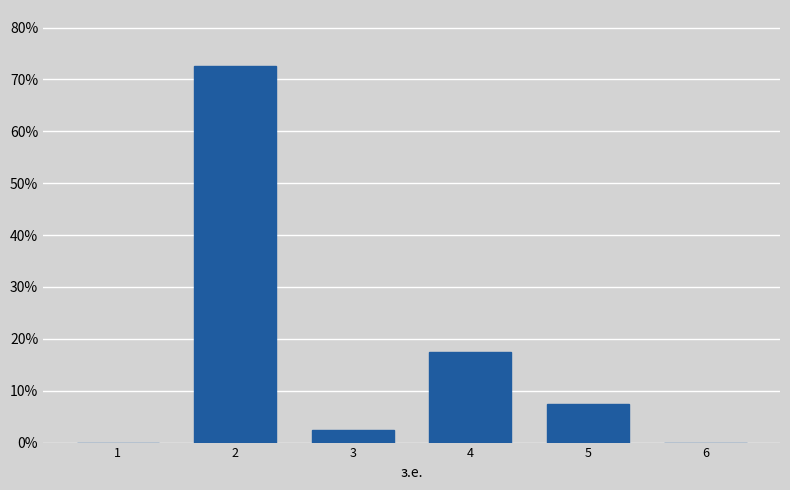

Reading right to left, transcribe all the data shown in this chart.

6=0.0	5=7.5	4=17.5	3=2.5	2=72.5	1=0.0